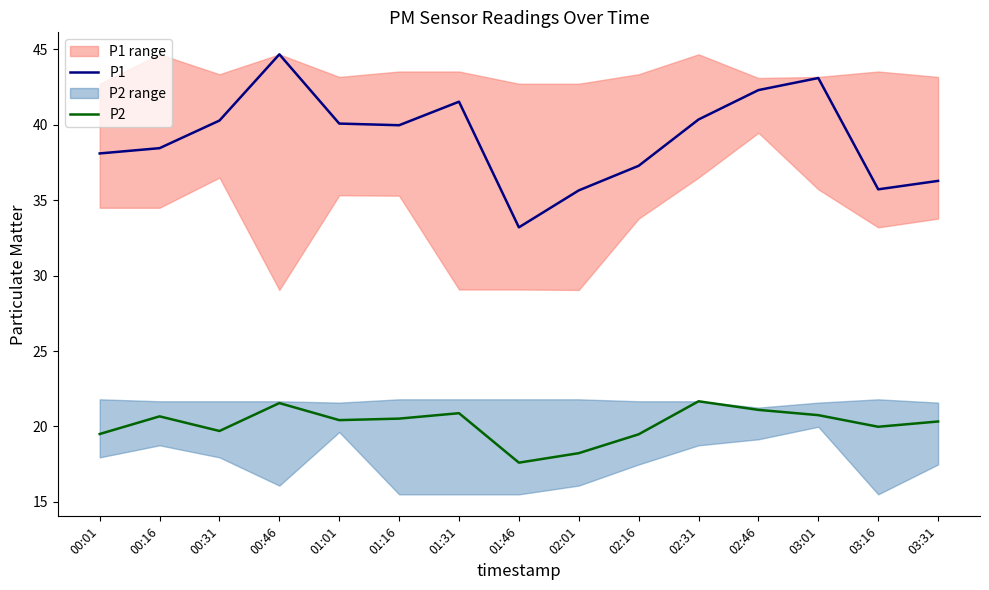

Between 00:16 and 00:46, which series saw the biggest shift?

P1